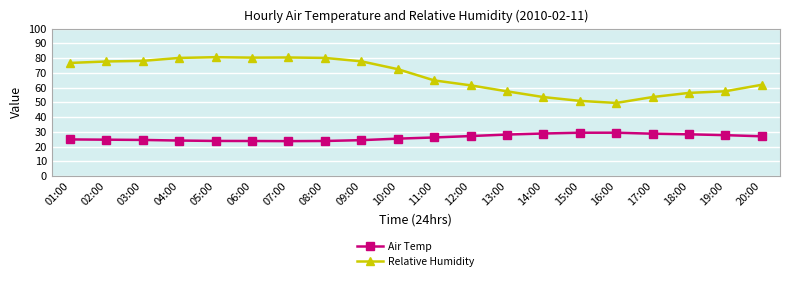

What is the label of the 19th point from the left?

19:00